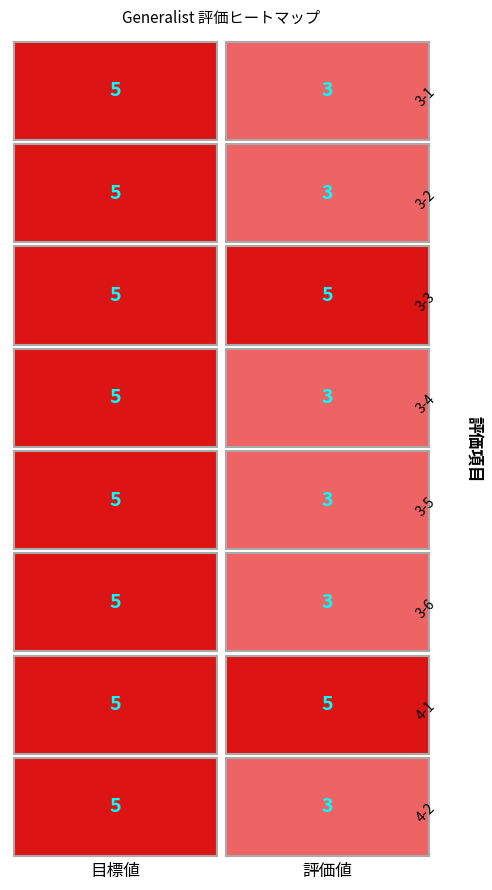

Is the value of 3-4 at 評価値 greater than the value of 3-5 at 評価値?

No